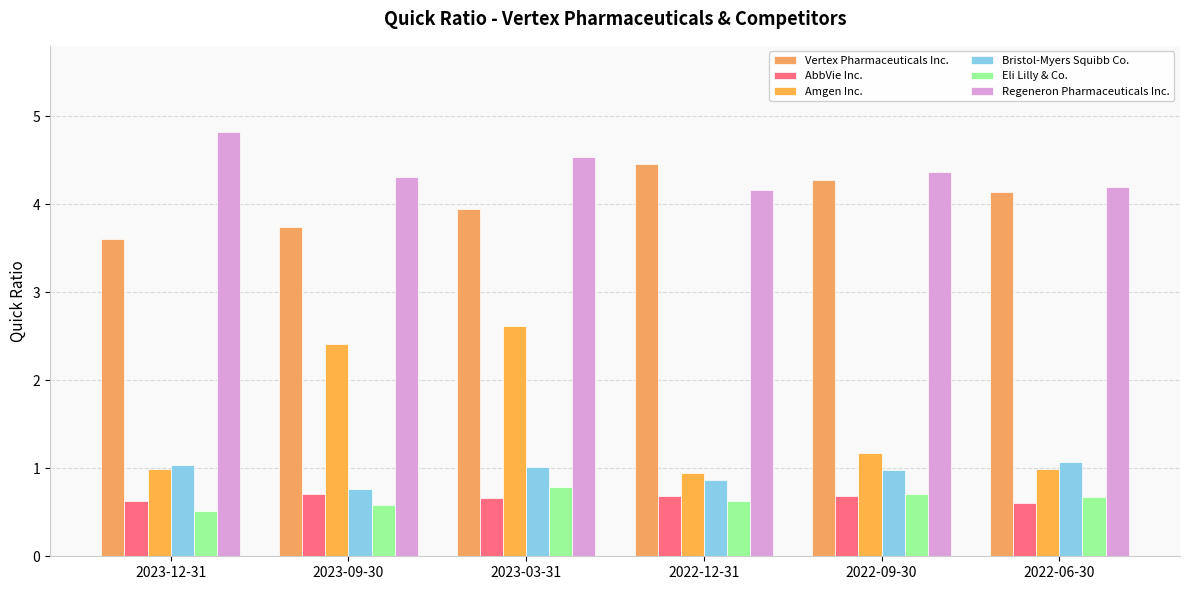

How many bars are there in each group?

6